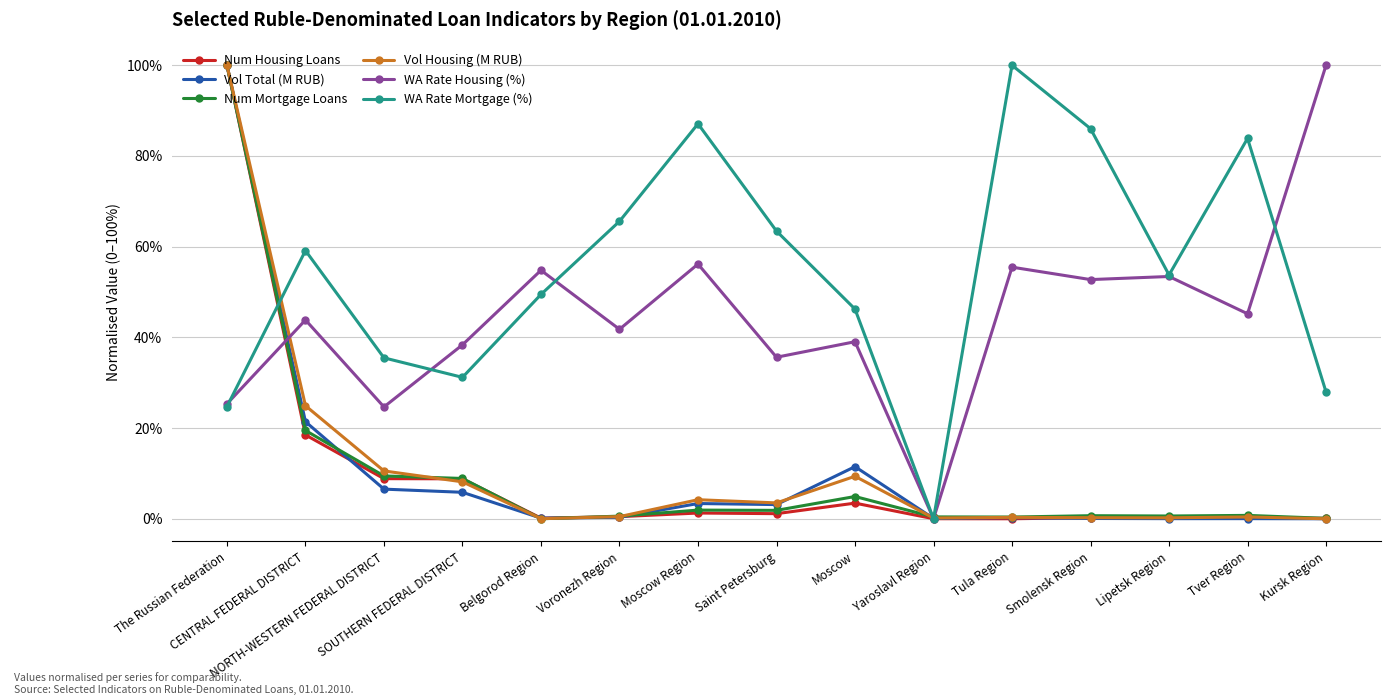

Between which two adjacent categories do WA Rate Mortgage (%) and Num Mortgage Loans first intersect?

The Russian Federation and CENTRAL FEDERAL DISTRICT